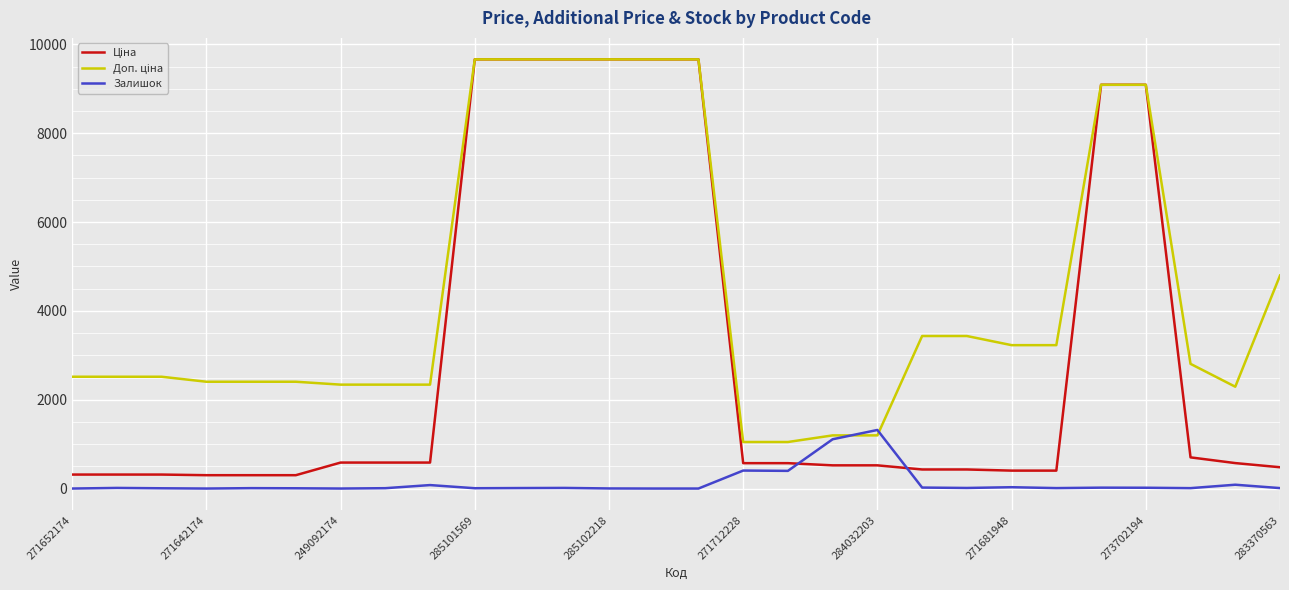

What is the maximum value shown in the chart?

9664.7